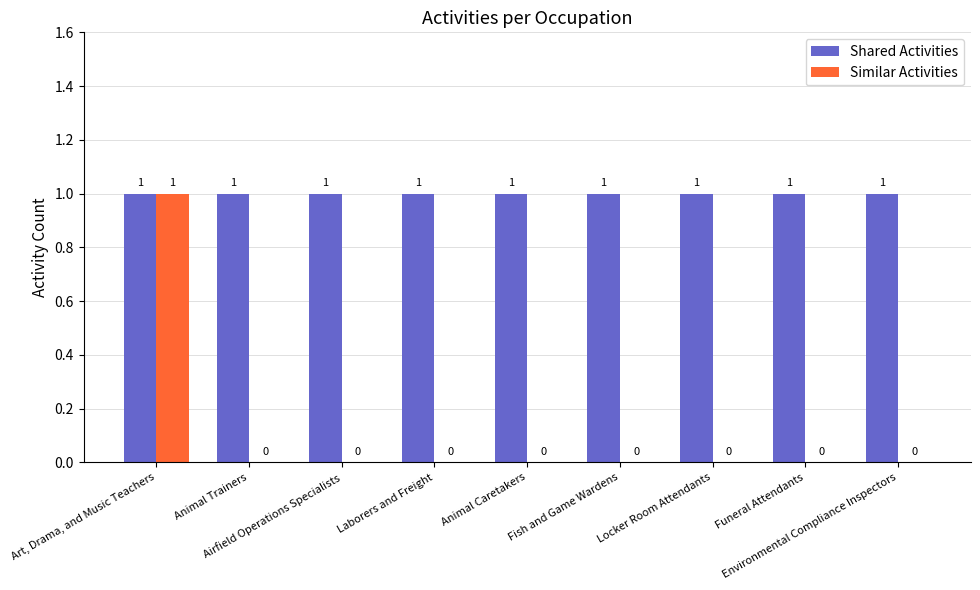

What is the sum of all Shared Activities values?

9